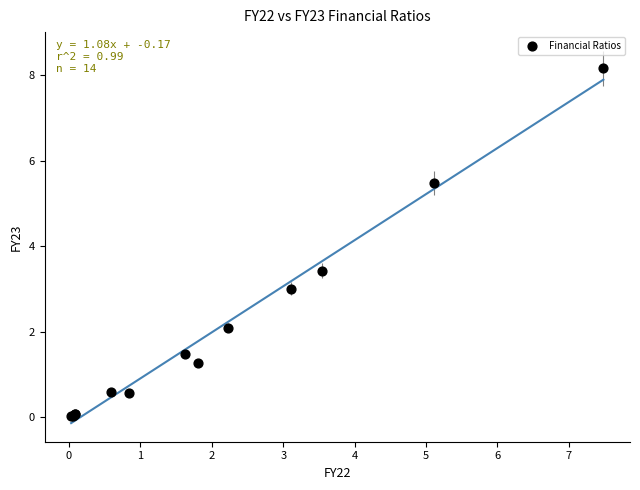

What Y value in the scatter plot is closest to 4?

3.4